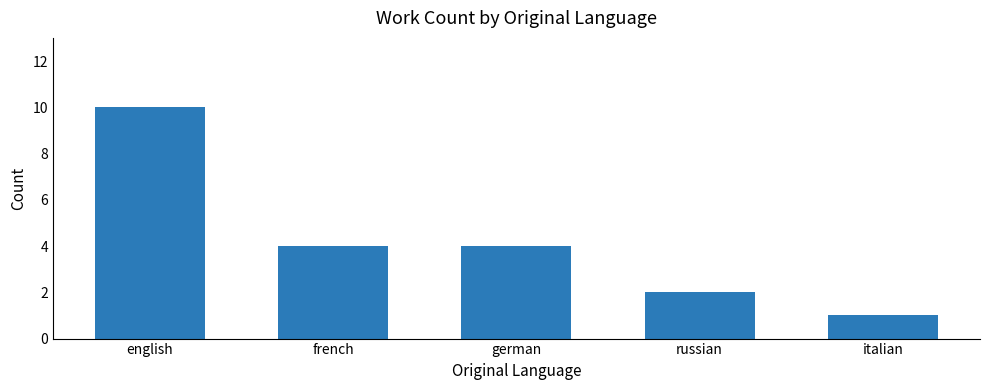

What is the change in value from english to french?

-6